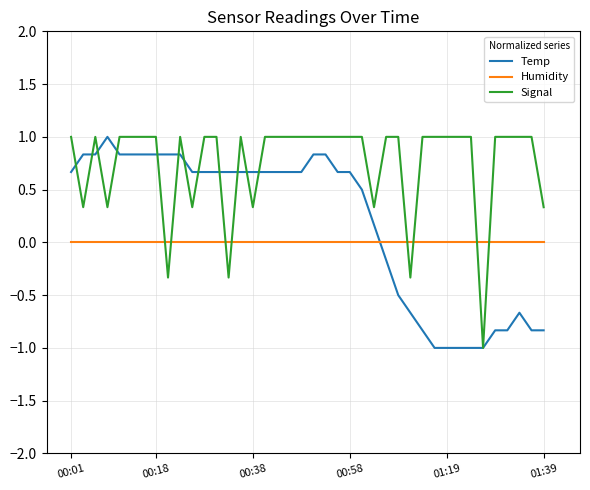

Which series has the largest total across all categories?

Signal